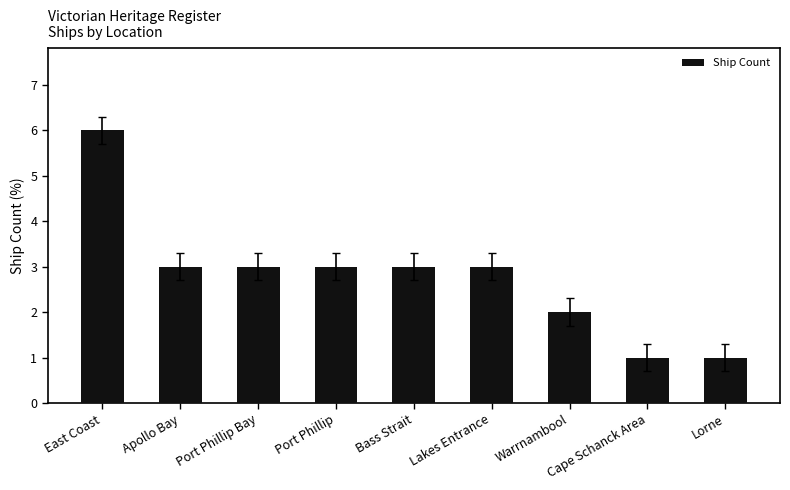

What is the difference between the maximum and minimum values?

5